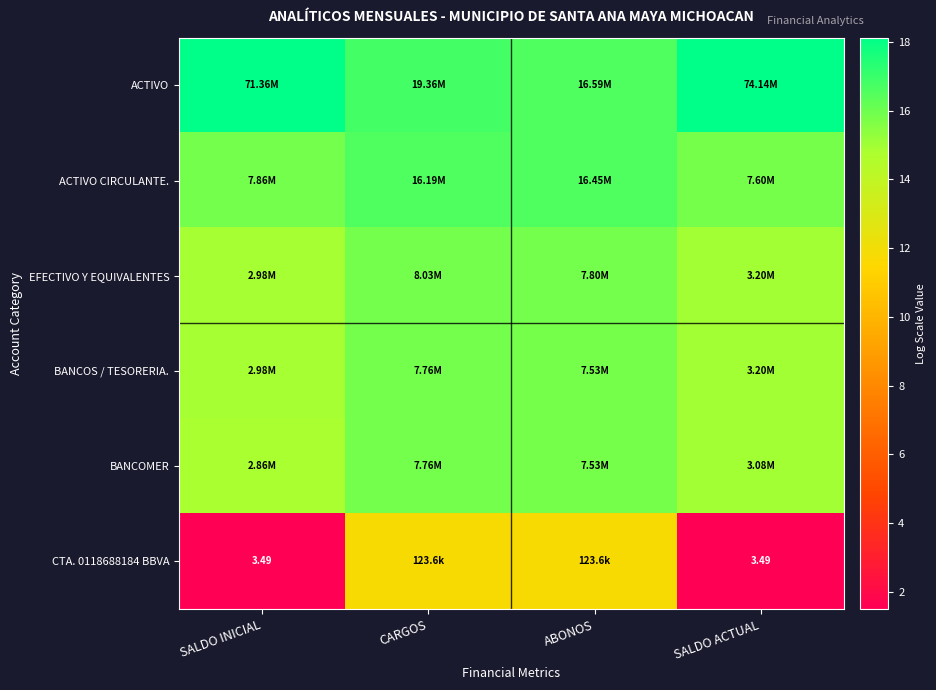

At how many categories does at least one series exceed 6?

4